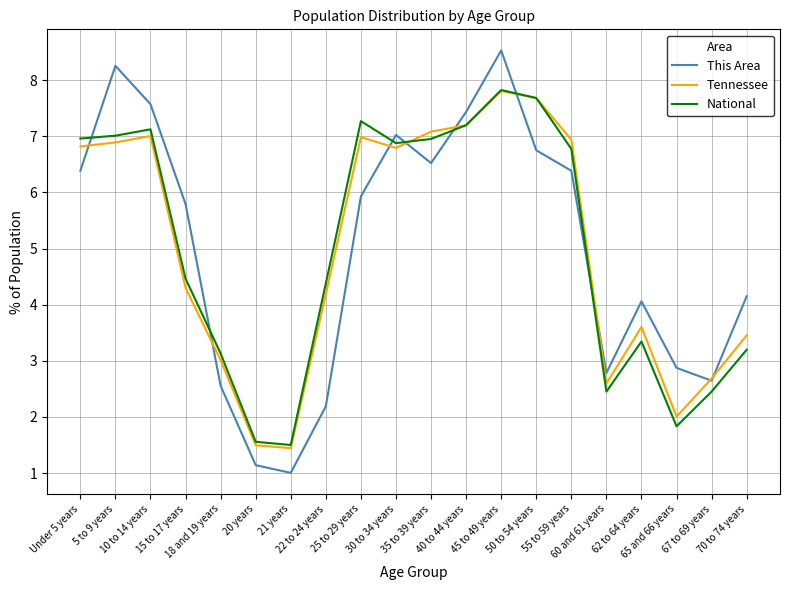

True or false: National and This Area cross at least once.

True